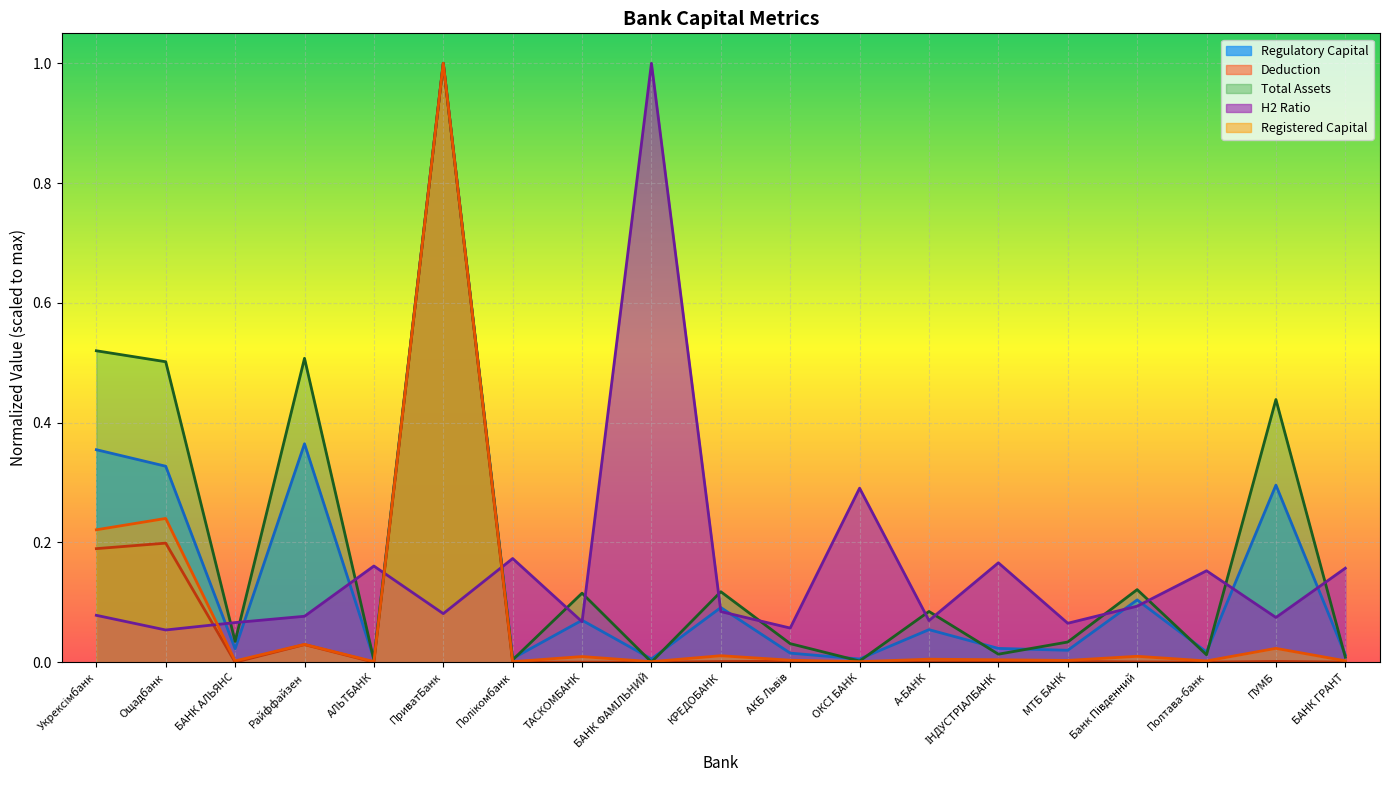

True or false: Total Assets and Registered Capital cross at least once.

True